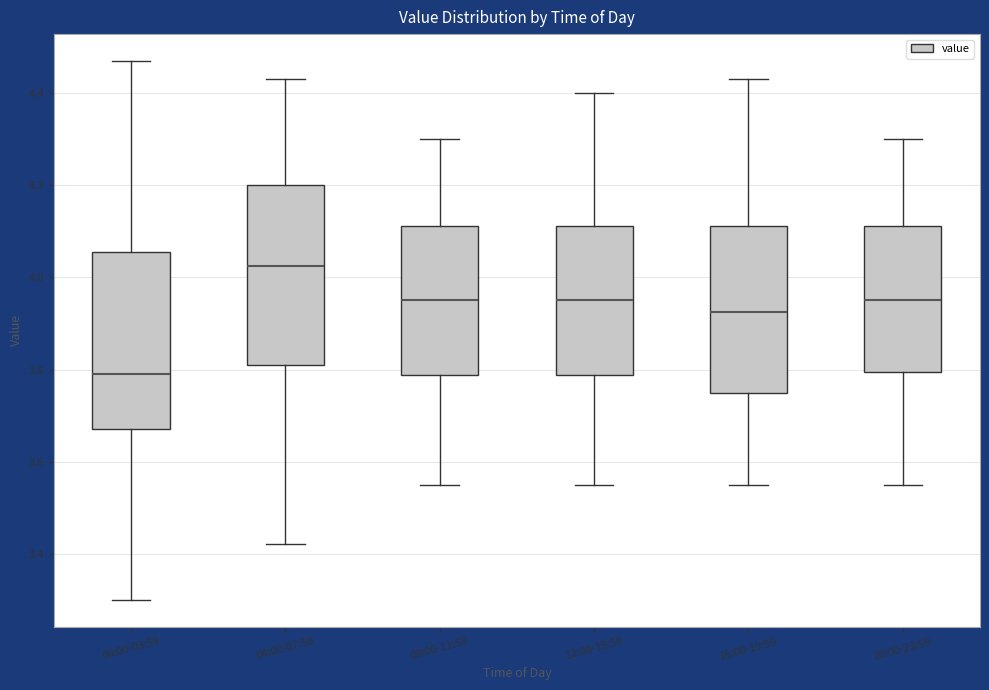

Reading left to right, read every box against the y-axis: the position of its median line, the range the box covers, and the ends of its whiskers. The values are not printed on the chart, so give them approximately, as read against the axis.

00:00-03:59: median 3.80, box 3.68 to 4.06, whiskers 3.30 to 4.48
04:00-07:59: median 4.02, box 3.82 to 4.20, whiskers 3.42 to 4.44
08:00-11:59: median 3.96, box 3.78 to 4.12, whiskers 3.56 to 4.30
12:00-15:59: median 3.96, box 3.78 to 4.12, whiskers 3.56 to 4.40
16:00-19:59: median 3.92, box 3.76 to 4.12, whiskers 3.56 to 4.44
20:00-23:59: median 3.96, box 3.80 to 4.12, whiskers 3.56 to 4.30